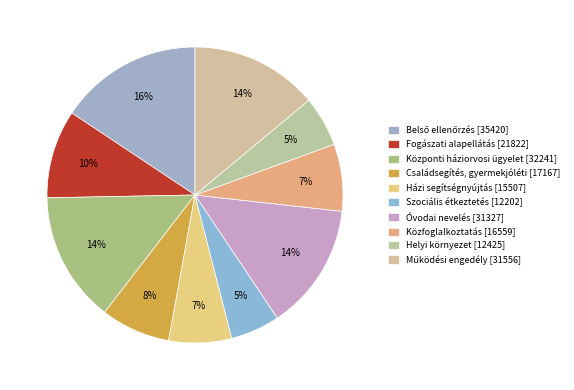

How many slices are in this pie chart?

10